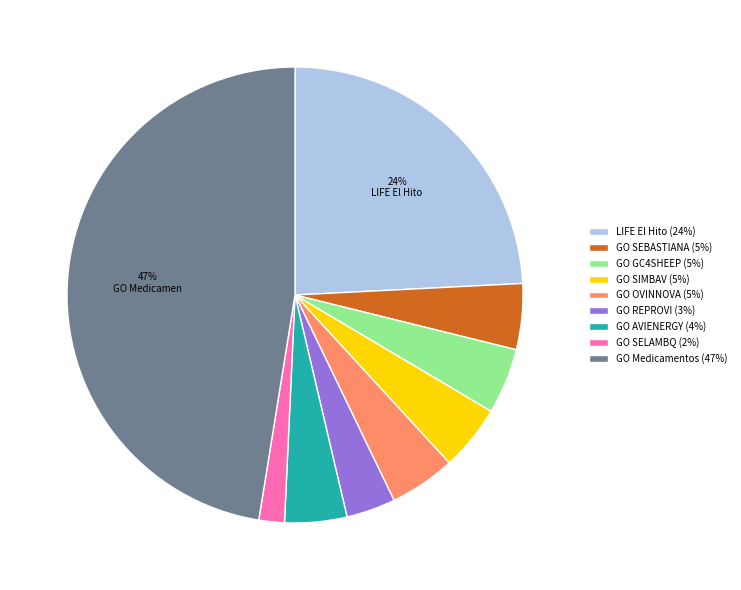

Count the number of slices in the pie.

9